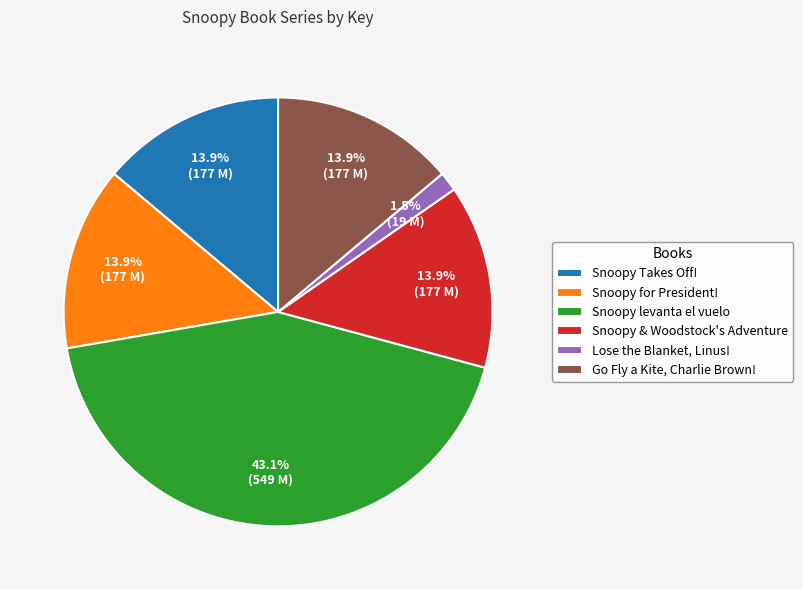

How many segments does this pie chart have?

6